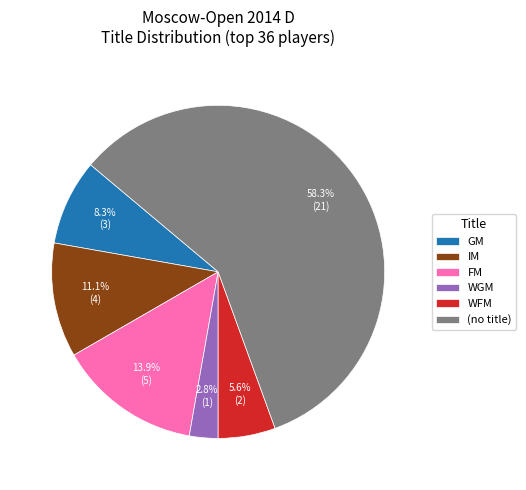

The IM slice represents 5% of the pie. True or false?

False